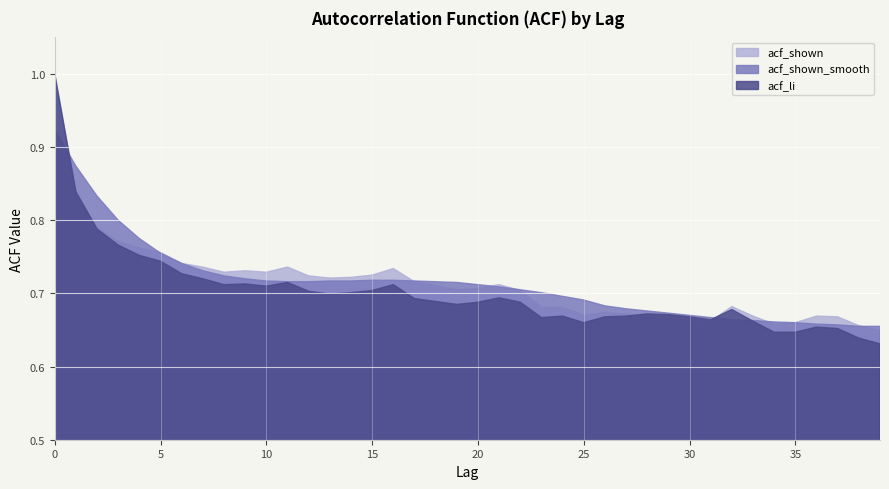

How many times do acf_shown_smooth and acf_shown cross each other?

8